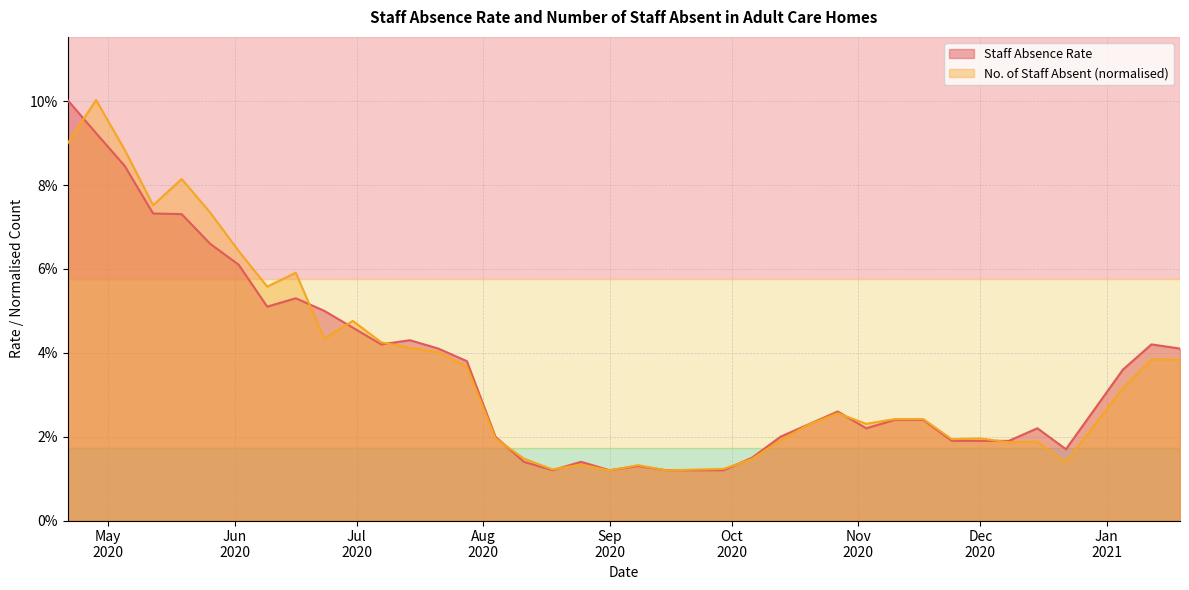

Which series has the largest range (max minus min)?

No. of Staff Absent